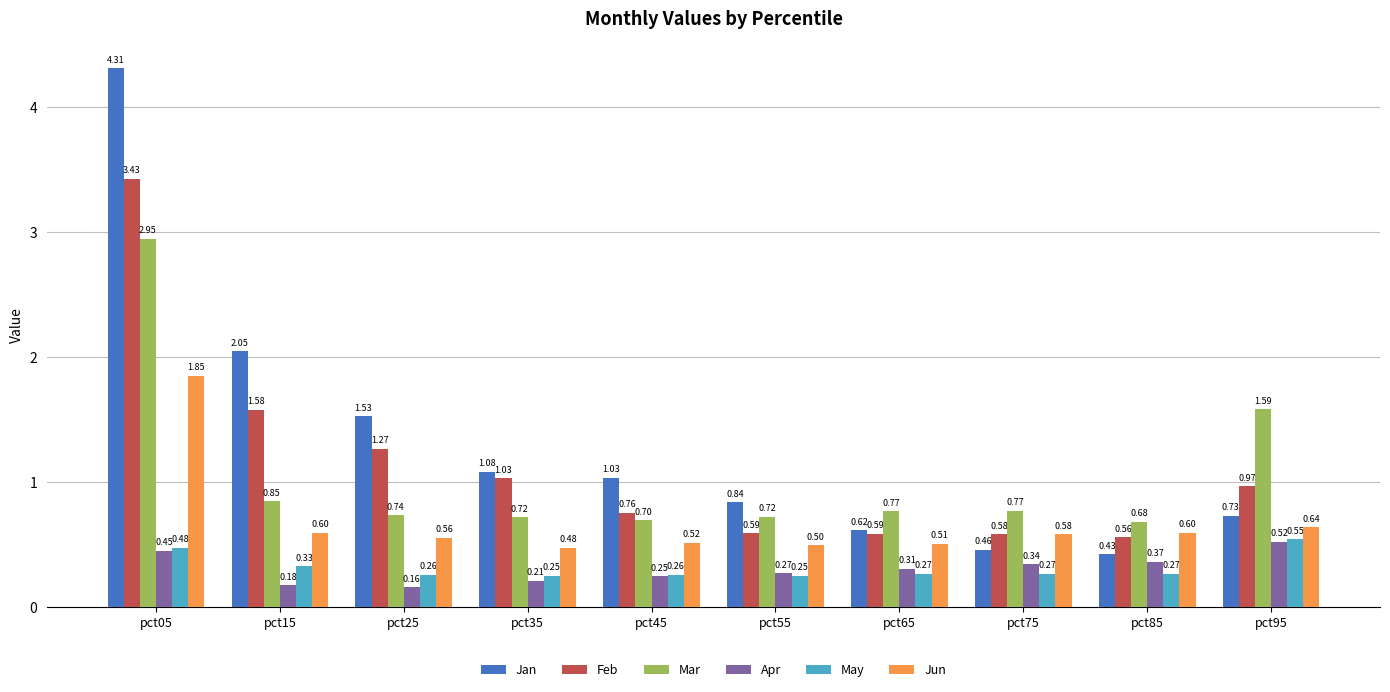

What is the total value across all series at pct95?

5.0